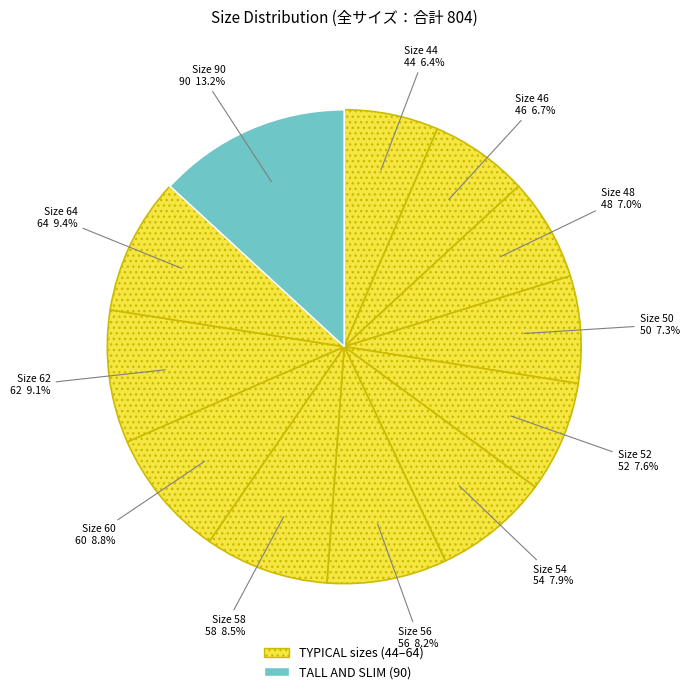

Count the number of slices in the pie.

12